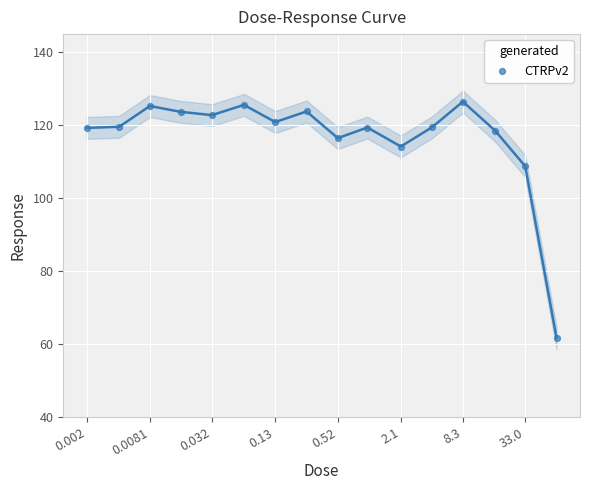

What Y value in the scatter plot is closest to 94?

108.8